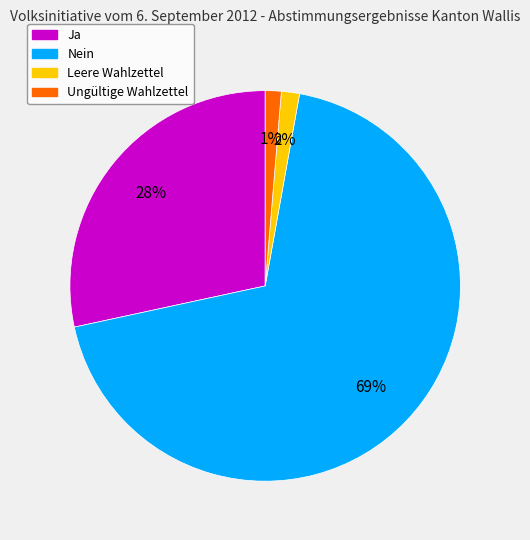

Is it true that Ungültige Wahlzettel is 11% of the pie?

False